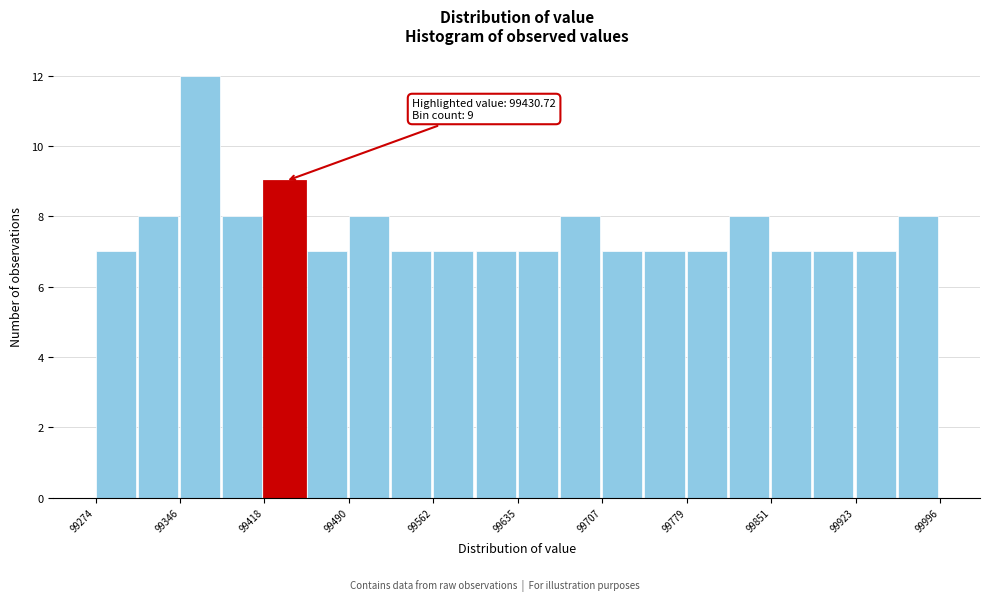

Read against the x-axis, roughly where is the centre of the tallest bar?

99360